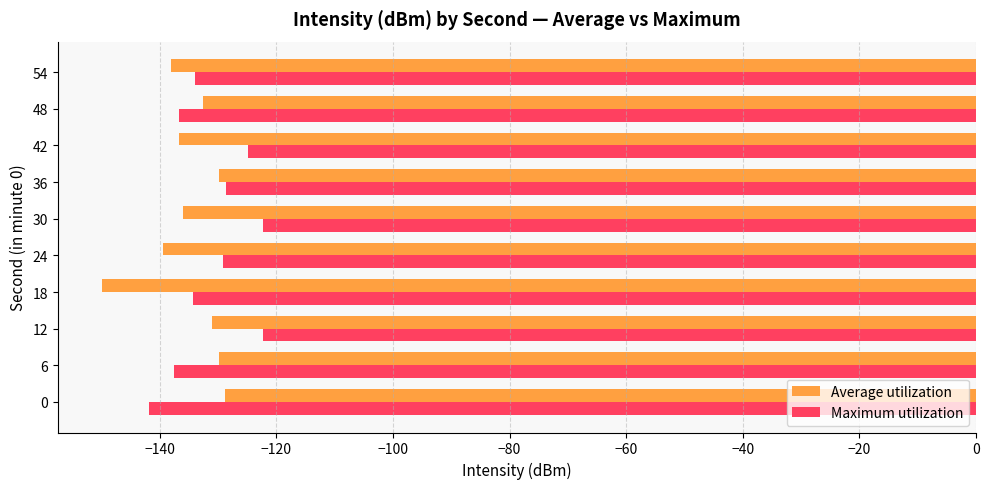

List the series in order of their peak value, lowest first.

Average utilization, Maximum utilization